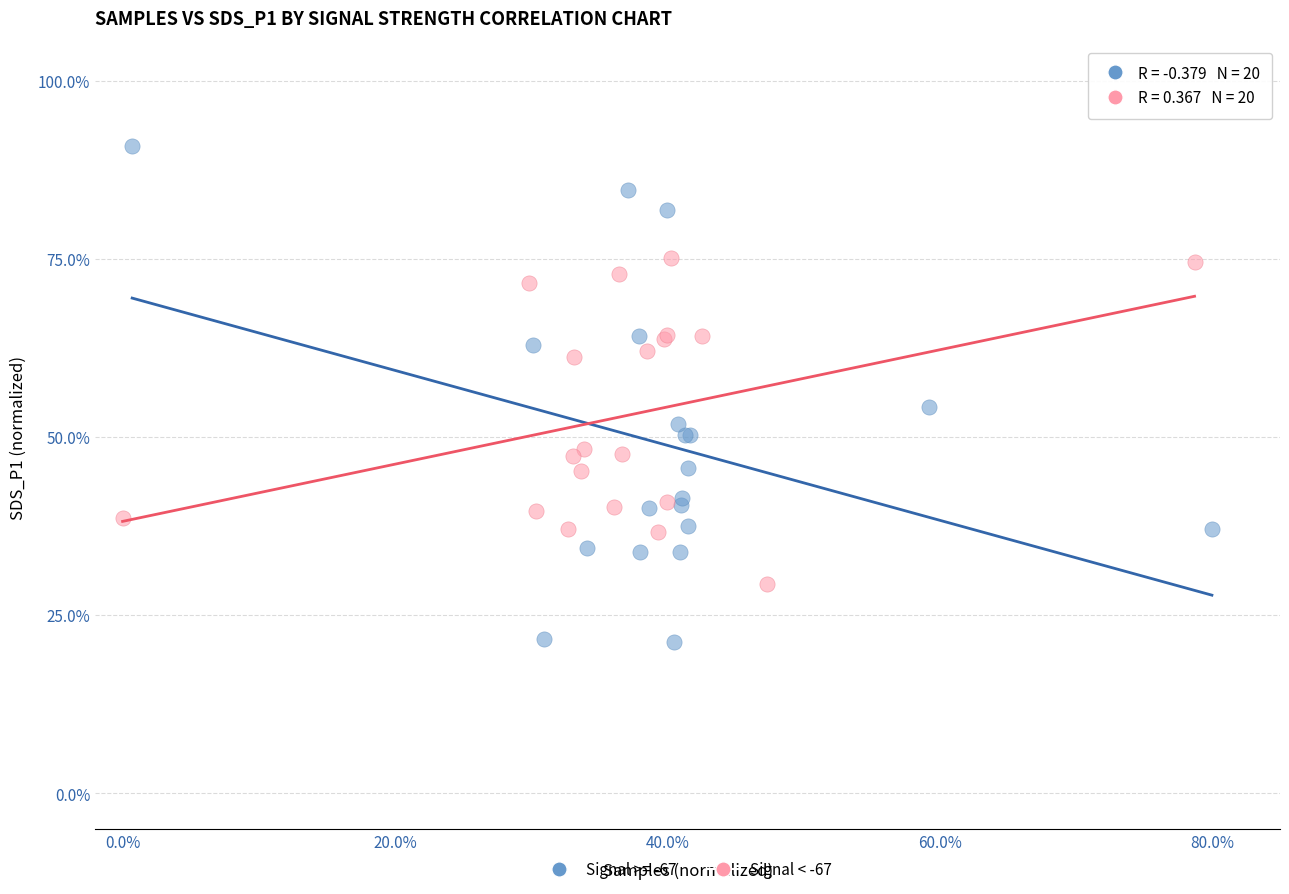

Which series contains the highest Y value?

Signal >= -67